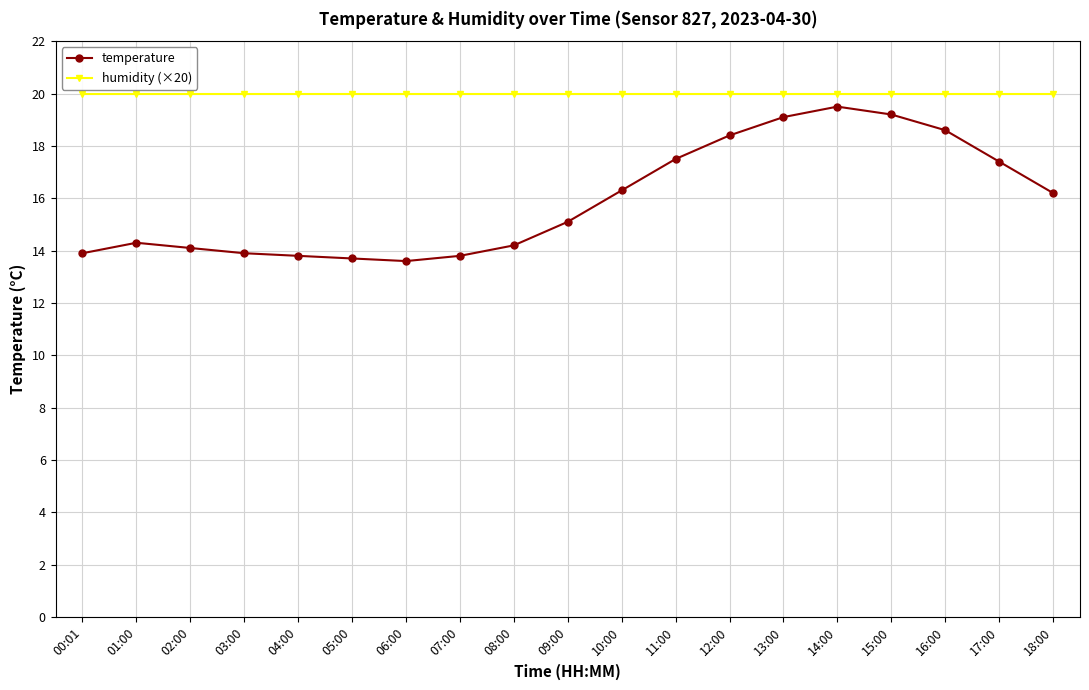

The temperature series shows 4.3 at 00:01. True or false?

False